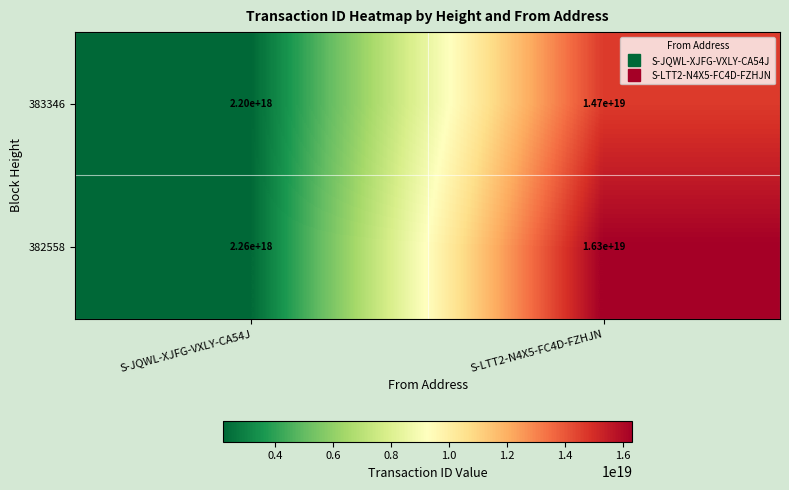

List the series in order of their peak value, lowest first.

383346, 382558